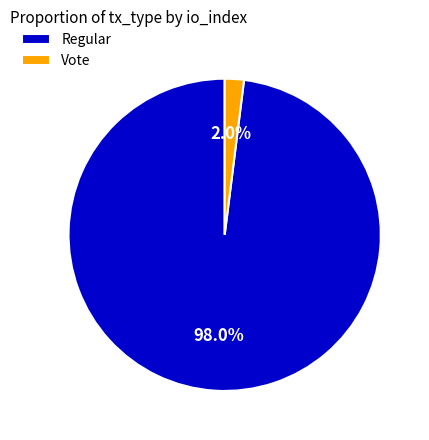

How much of the chart is everything except Regular?

2.0%